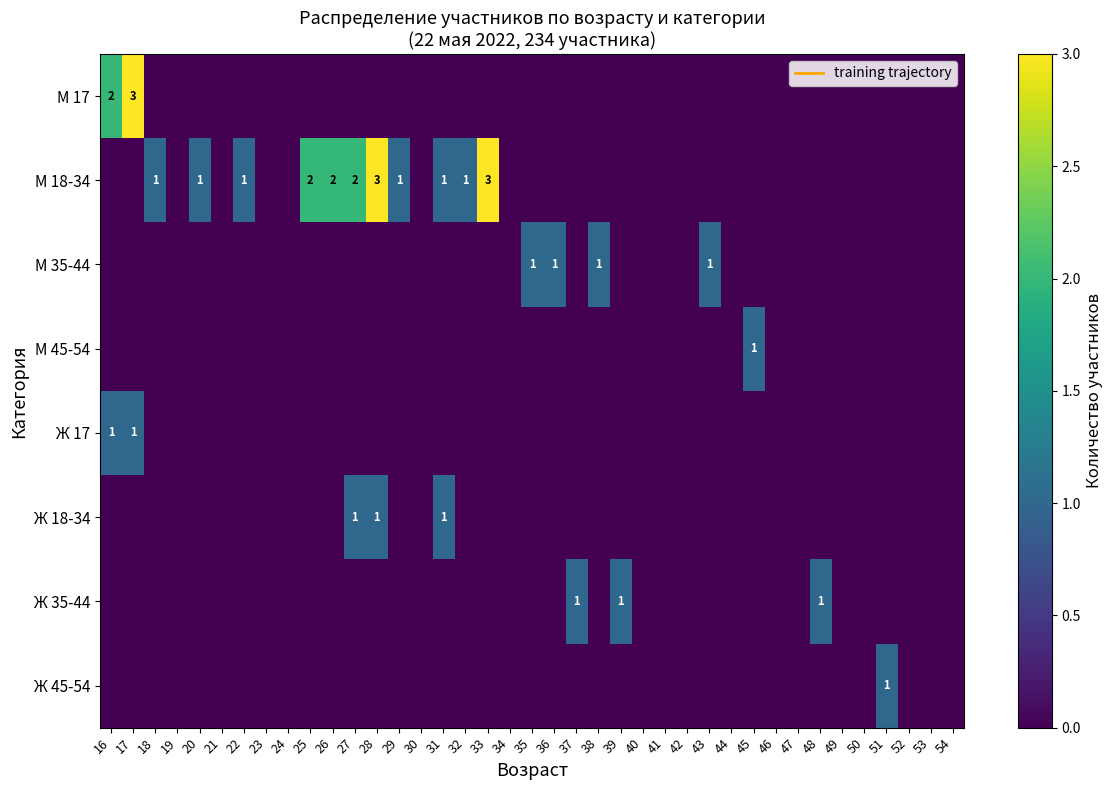

List the labels in order of Ж 35-44 value, smallest first.

16, 17, 18, 19, 20, 21, 22, 23, 24, 25, 26, 27, 28, 29, 30, 31, 32, 33, 34, 35, 36, 38, 40, 41, 42, 43, 44, 45, 46, 47, 49, 50, 51, 52, 53, 54, 37, 39, 48